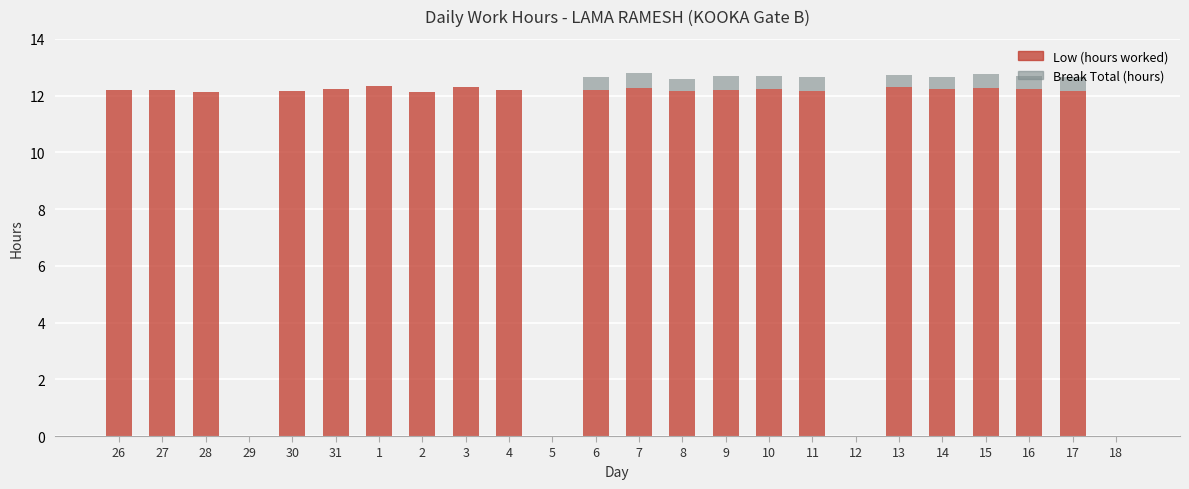

The Low (hours worked) series shows 0.0 at 5. True or false?

True